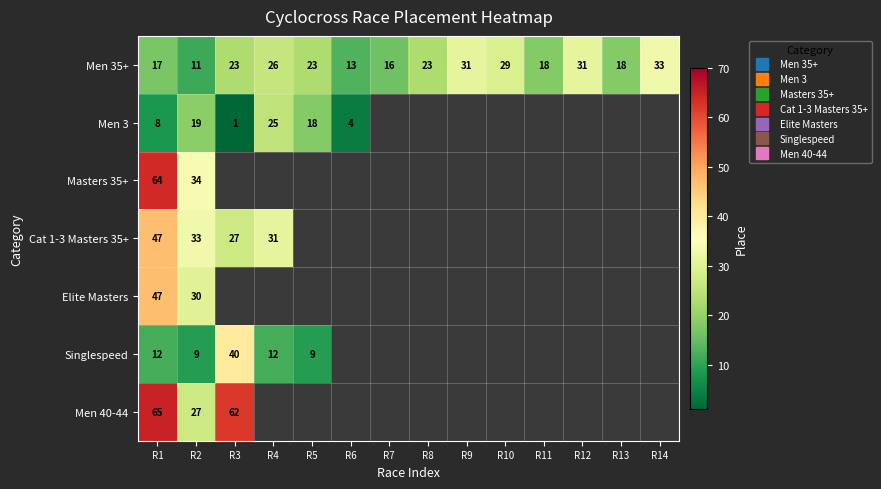

List the series in order of their peak value, highest first.

Men 40-44, Masters 35+, Cat 1-3 Masters 35+, Elite Masters, Singlespeed, Men 35+, Men 3